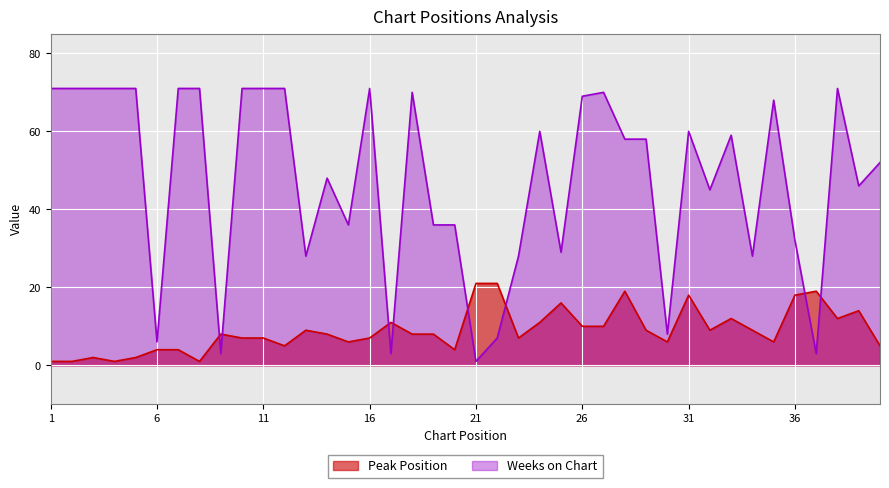

Reading left to right, what are all the values shown in this chart?

Peak Position: 1=1	2=1	3=2	4=1	5=2	6=4	7=4	8=1	9=8	10=7	11=7	12=5	13=9	14=8	15=6	16=7	17=11	18=8	19=8	20=4	21=21	22=21	23=7	24=11	25=16	26=10	27=10	28=19	29=9	30=6	31=18	32=9	33=12	34=9	35=6	36=18	37=19	38=12	39=14	40=5
Weeks on Chart: 1=71	2=71	3=71	4=71	5=71	6=6	7=71	8=71	9=3	10=71	11=71	12=71	13=28	14=48	15=36	16=71	17=3	18=70	19=36	20=36	21=1	22=7	23=28	24=60	25=29	26=69	27=70	28=58	29=58	30=8	31=60	32=45	33=59	34=28	35=68	36=32	37=3	38=71	39=46	40=52